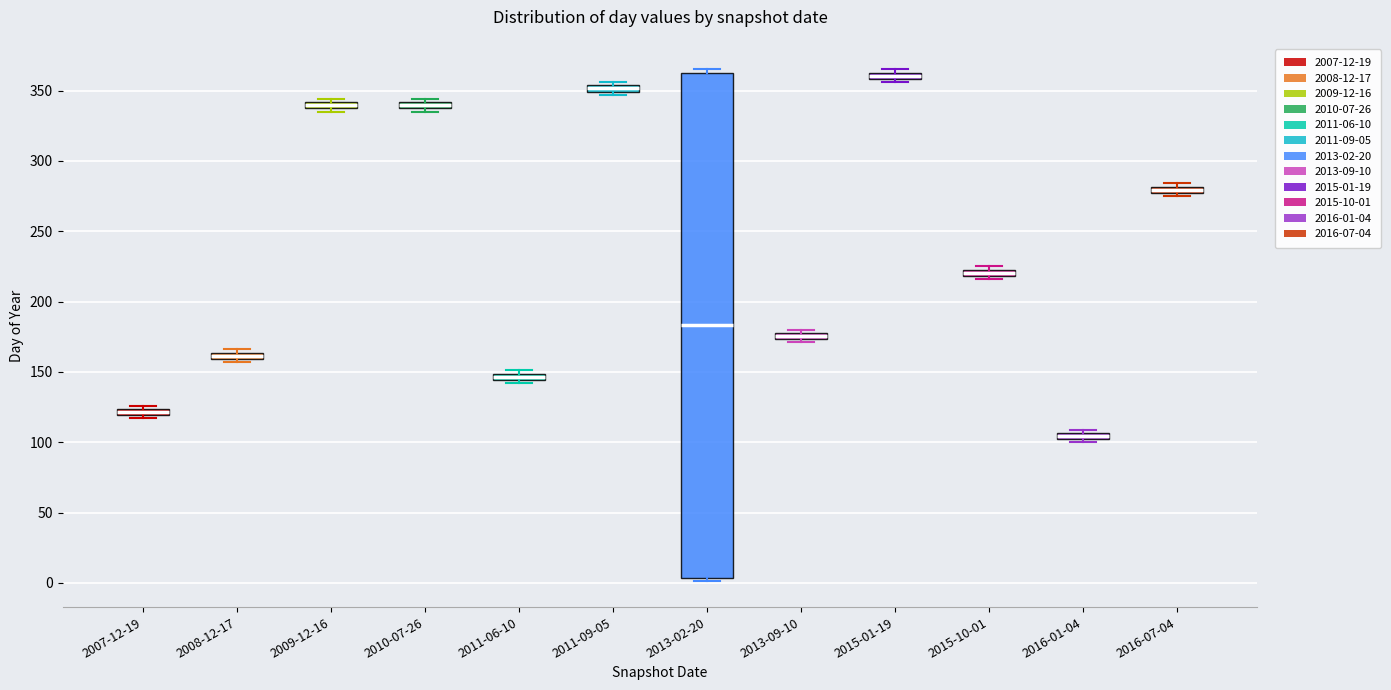

Which box's median line is the highest?

2015-01-19